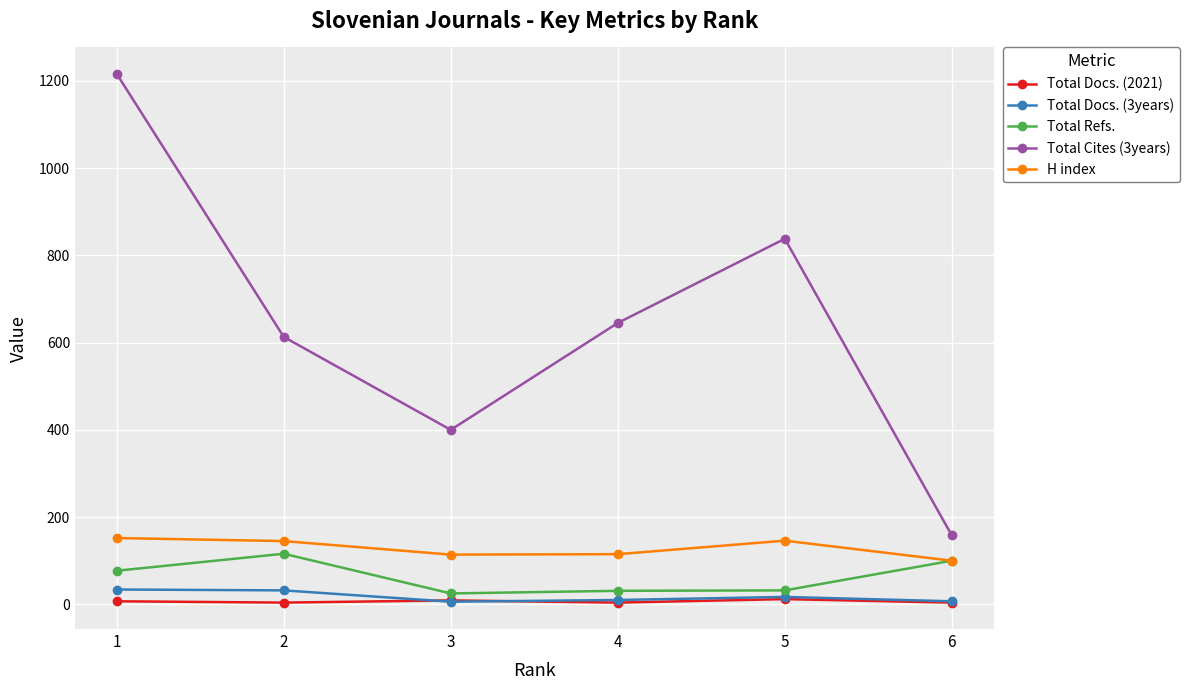

At which label does H index first exceed 145?

1